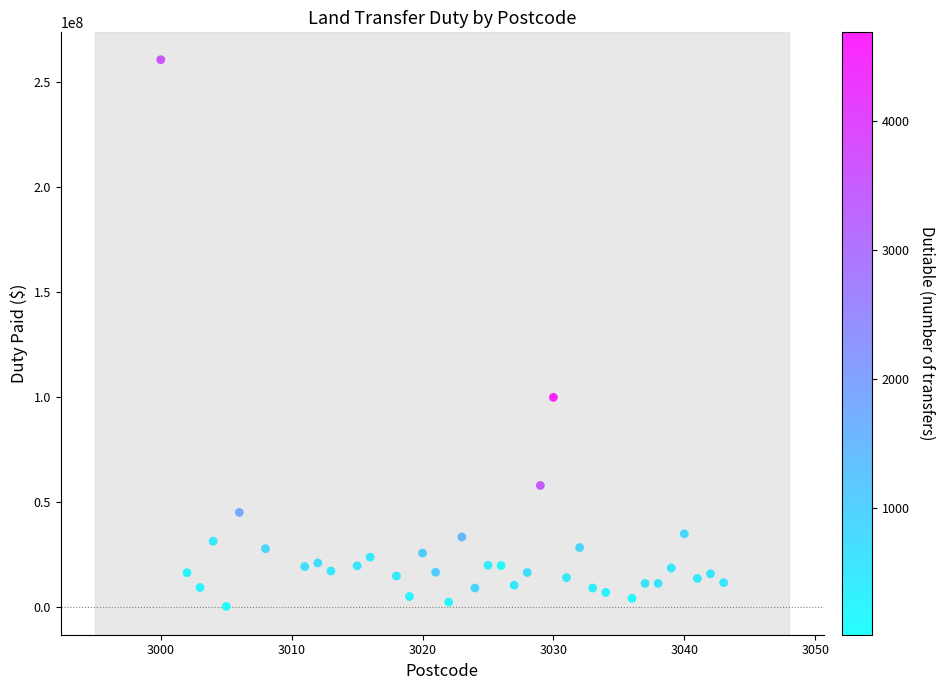

What is the range of Y values (max minus min)?

260287119